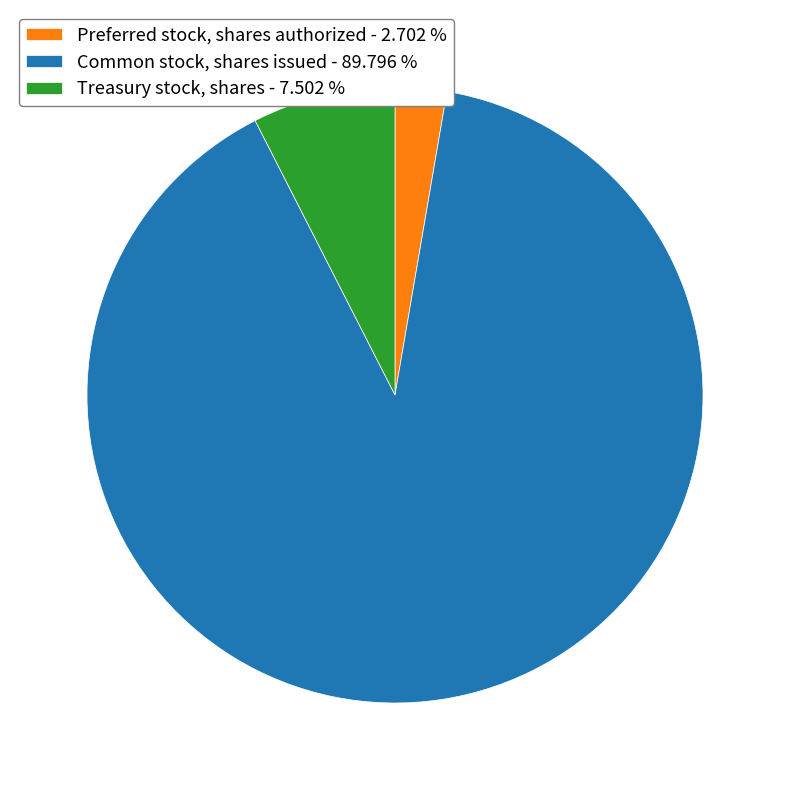

The Common stock, shares issued slice represents 84% of the pie. True or false?

False